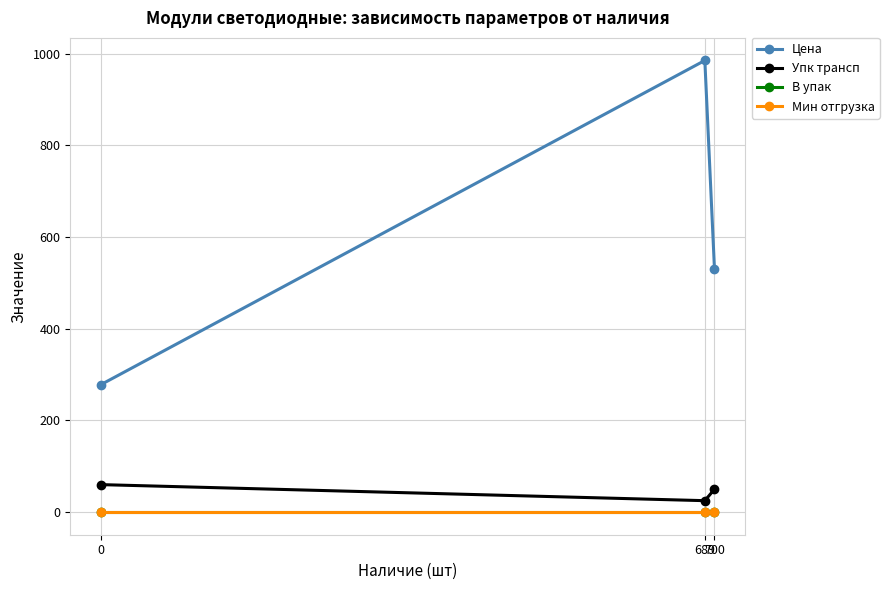

Which series has the largest range (max minus min)?

Цена